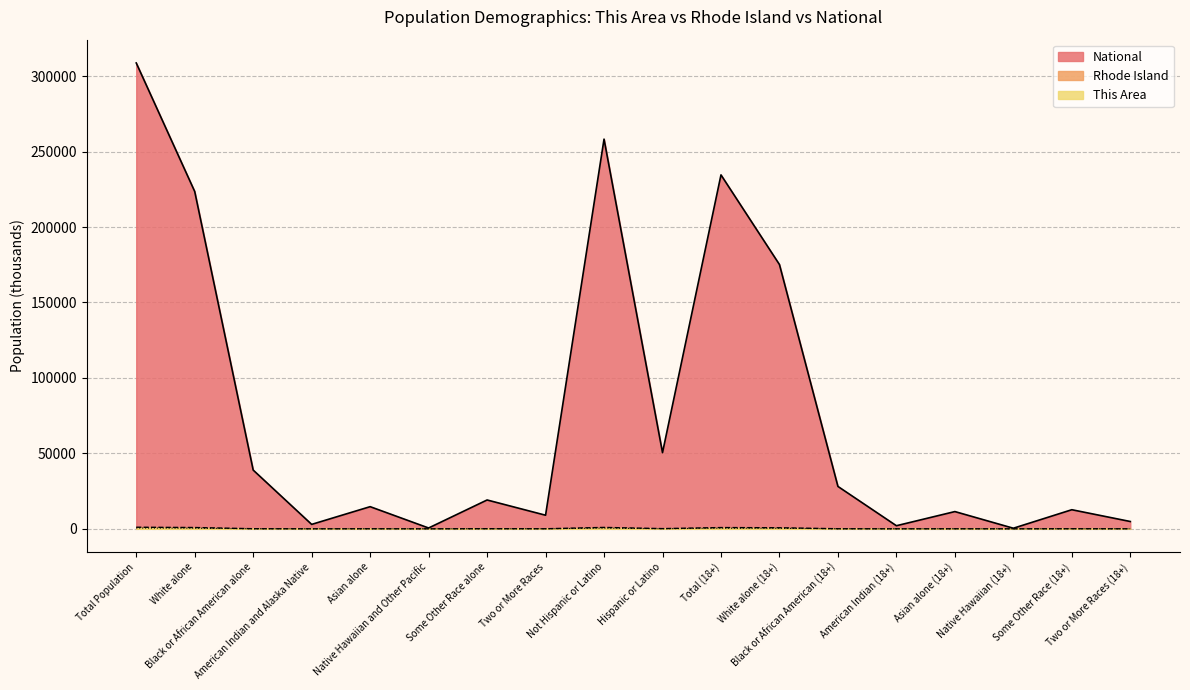

At which category does the chart reach its minimum across all series?

Native Hawaiian (18+)